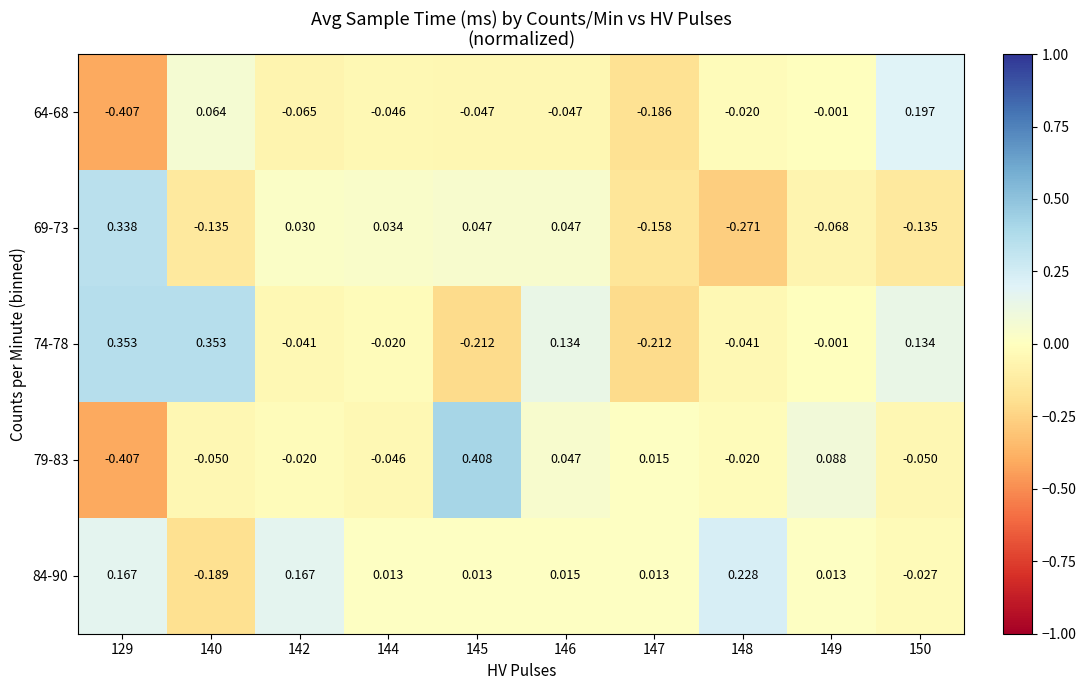

Is the value of 74-78 at 148 greater than the value of 84-90 at 142?

No